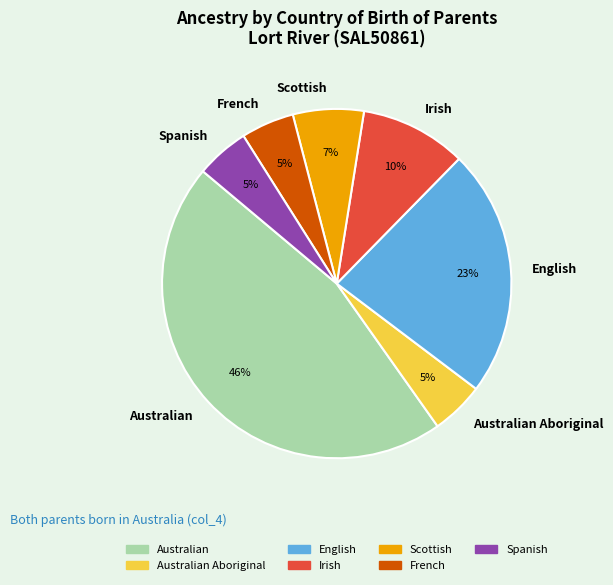

Which category has the biggest portion of the pie?

Australian